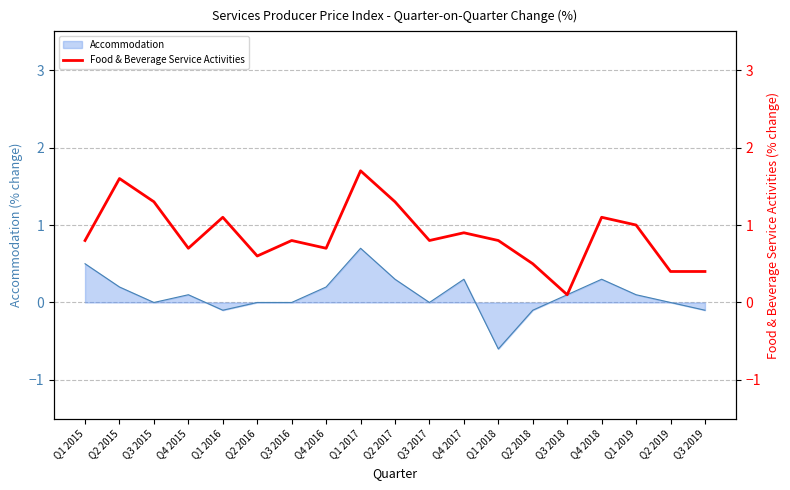

Is it true that Accommodation equals 0.1 at Q3 2018?

True